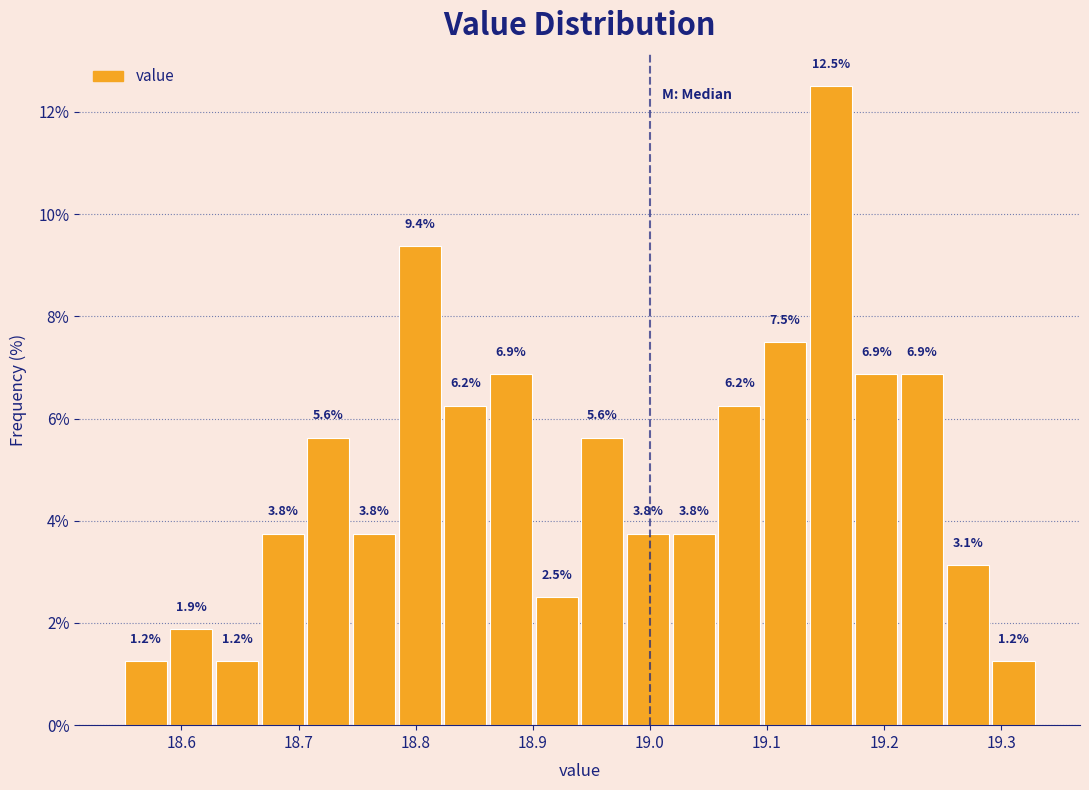

Read against the x-axis, roughly where is the centre of the tallest bar?

19.15